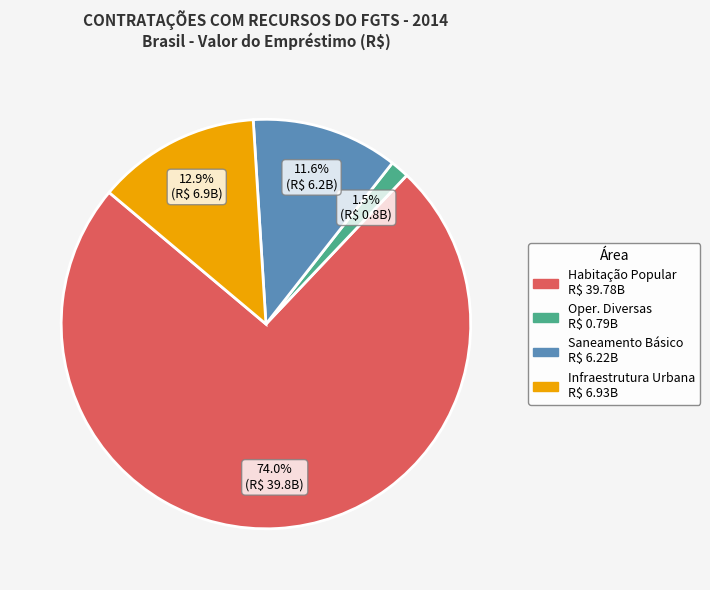

Which slice is the smallest?

Oper. Diversas